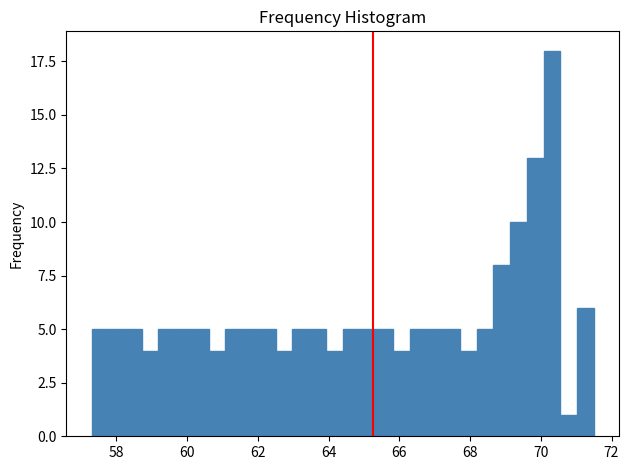

Around what value on the x-axis is the tallest bar? Give the approximate position of its centre, as read against the axis.

70.4